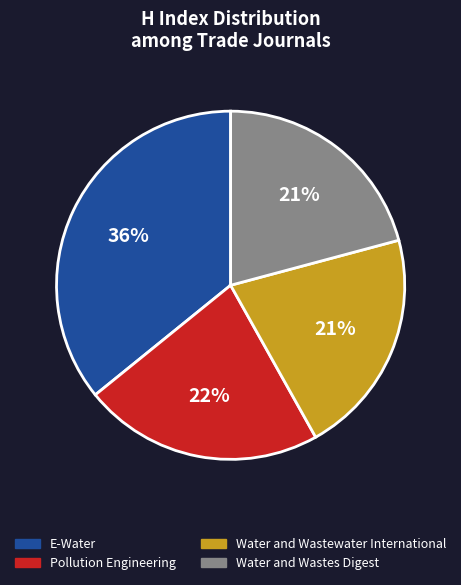

Which category has the biggest portion of the pie?

E-Water